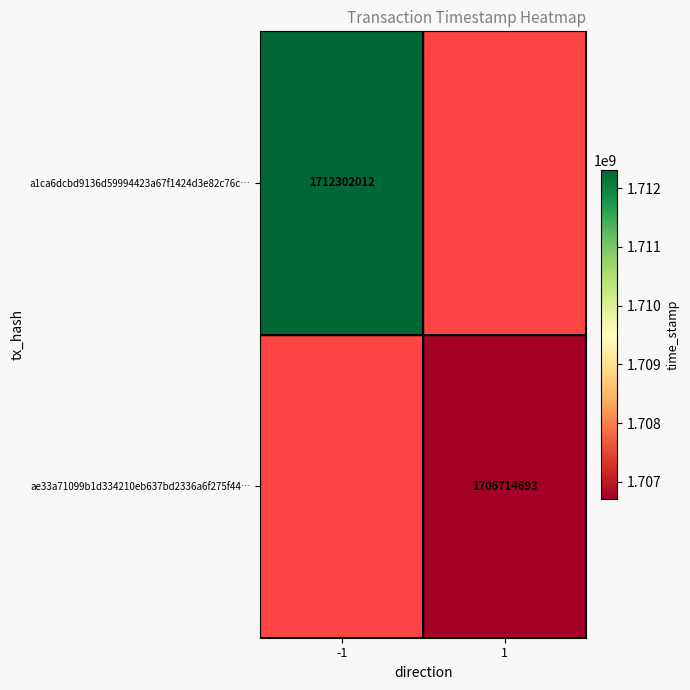

True or false: a1ca6dcbd9136d59994423a67f1424d3e82c76c… has a value of 420654379 at -1.

False